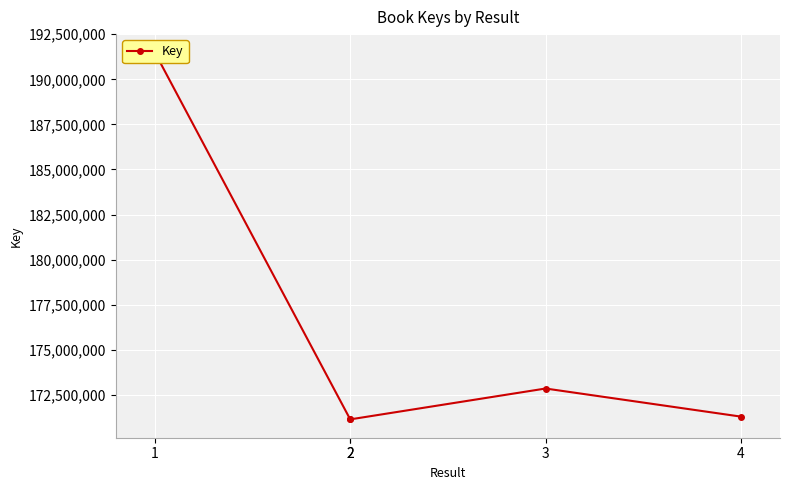

True or false: the data shows 191491016 at 1.

True